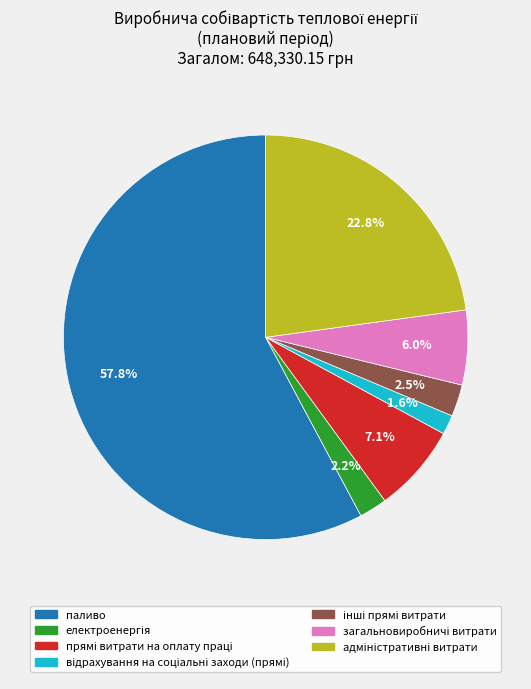

What is the largest slice in the pie chart?

паливо